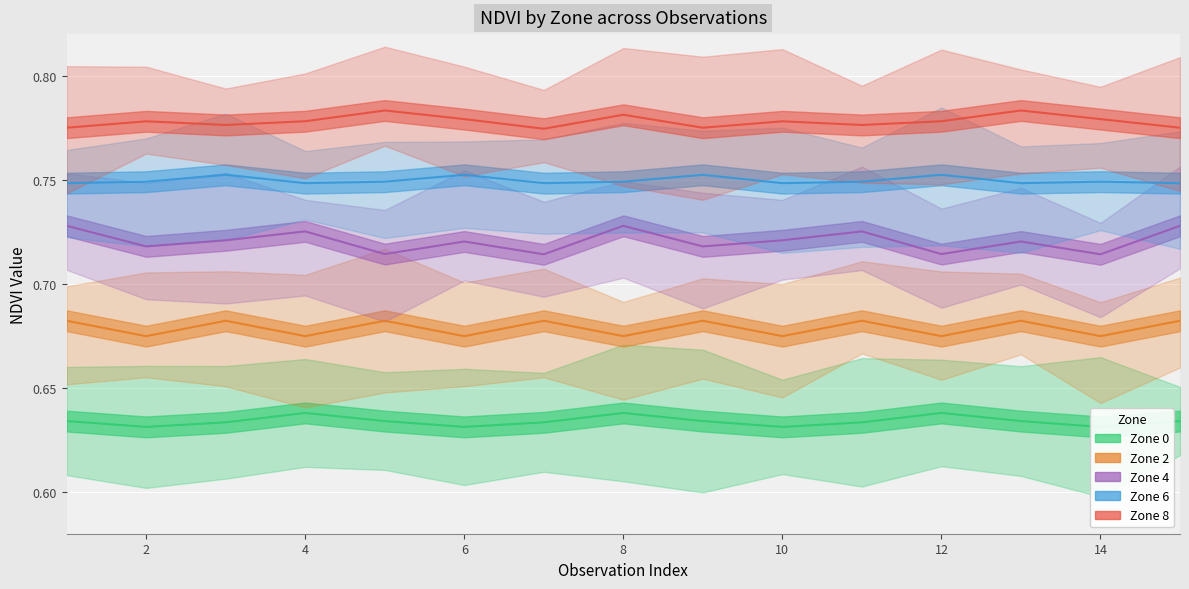

Reading right to left, what are all the values shown in this chart?

Zone 0: 15=0.6	14=0.6	13=0.6	12=0.6	11=0.6	10=0.6	9=0.6	8=0.6	7=0.6	6=0.6	5=0.6	4=0.6	3=0.6	2=0.6	1=0.6
Zone 2: 15=0.7	14=0.7	13=0.7	12=0.7	11=0.7	10=0.7	9=0.7	8=0.7	7=0.7	6=0.7	5=0.7	4=0.7	3=0.7	2=0.7	1=0.7
Zone 4: 15=0.7	14=0.7	13=0.7	12=0.7	11=0.7	10=0.7	9=0.7	8=0.7	7=0.7	6=0.7	5=0.7	4=0.7	3=0.7	2=0.7	1=0.7
Zone 6: 15=0.7	14=0.7	13=0.7	12=0.8	11=0.7	10=0.7	9=0.8	8=0.7	7=0.7	6=0.8	5=0.7	4=0.7	3=0.8	2=0.7	1=0.7
Zone 8: 15=0.8	14=0.8	13=0.8	12=0.8	11=0.8	10=0.8	9=0.8	8=0.8	7=0.8	6=0.8	5=0.8	4=0.8	3=0.8	2=0.8	1=0.8